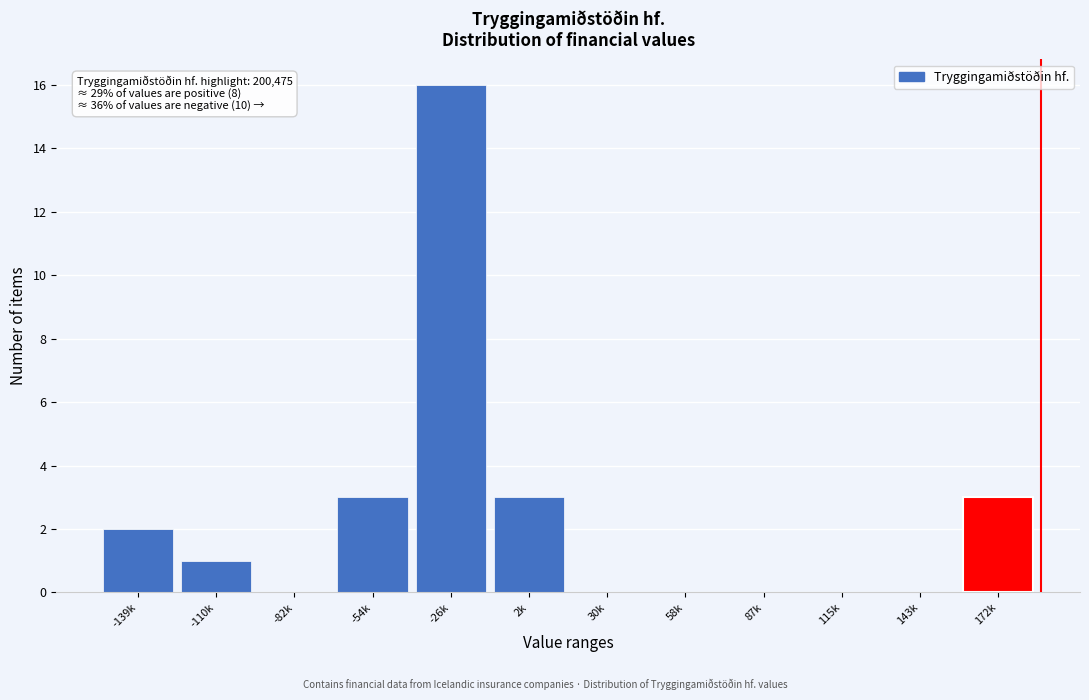

Reading left to right, what are all the values shown in this chart?

-139k=2	-110k=1	-82k=0	-54k=3	-26k=16	2k=3	30k=0	58k=0	87k=0	115k=0	143k=0	172k=3